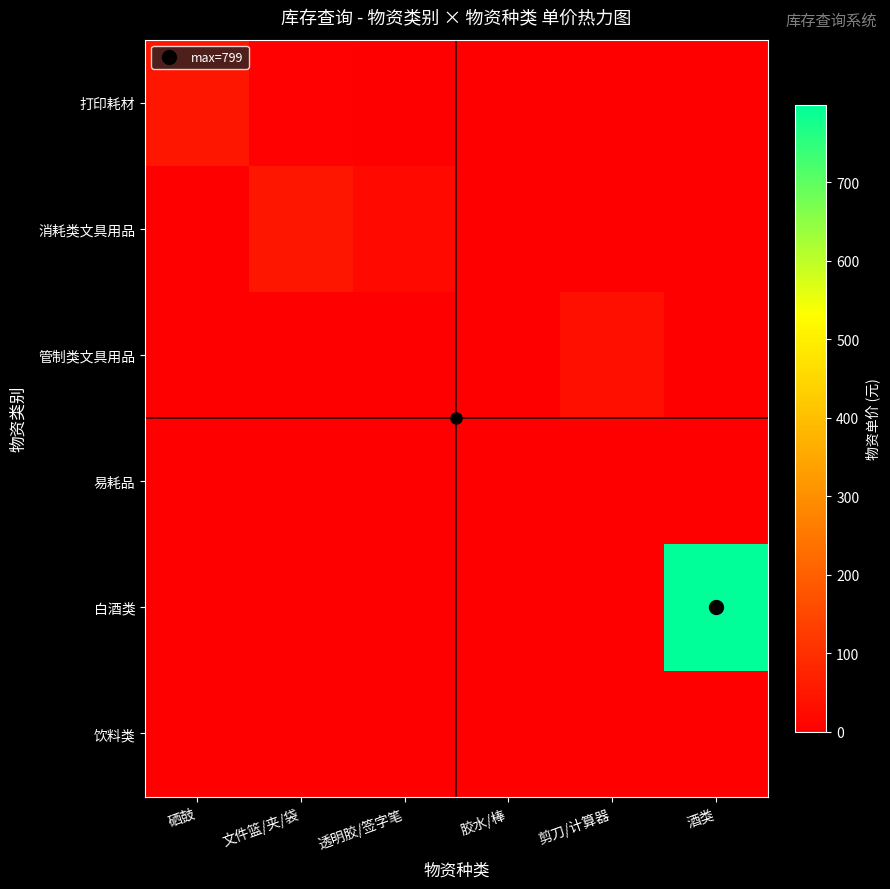

What is the total value across all series at 剪刀/计算器?

31.7